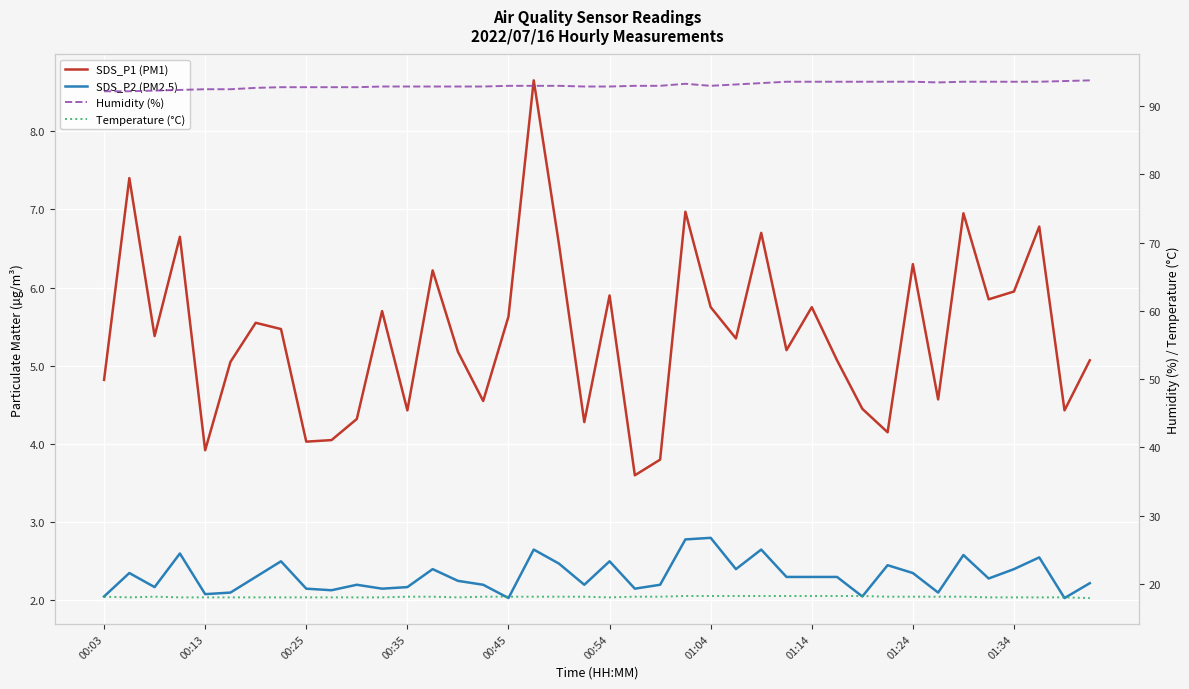

What is the total value across all series at 01:04?

118.5